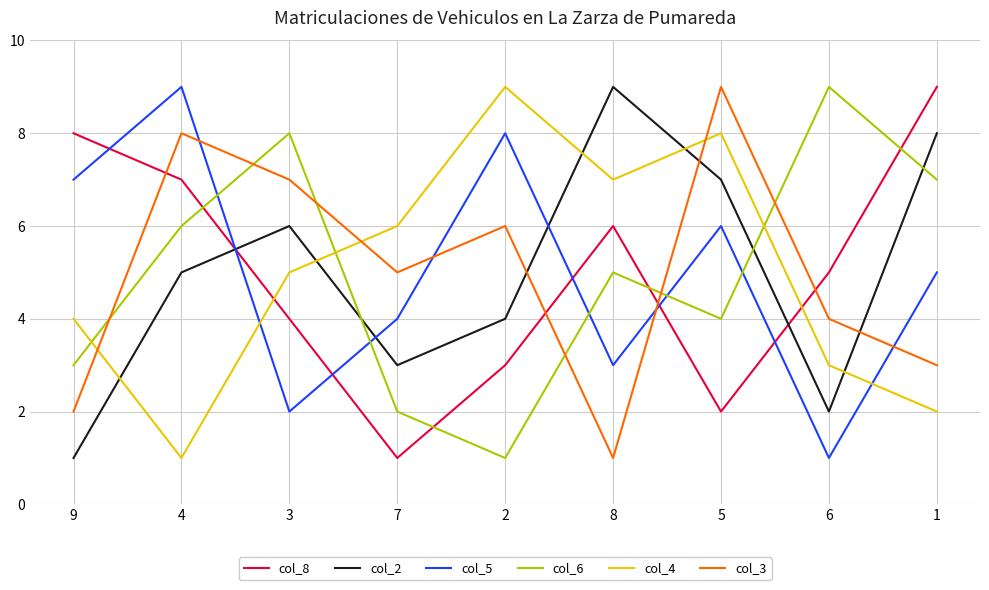

Which series ends up on top after the final intersection of col_4 and col_6?

col_6